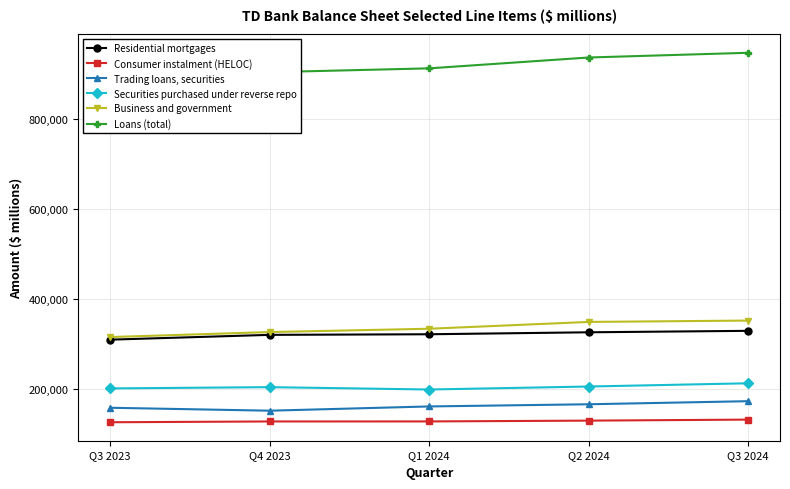

Reading left to right, list all the values displayed in this chart.

Residential mortgages: 309689	320341	321670	326032	329262
Consumer instalment (HELOC): 126456	128209	128283	130053	132315
Trading loans, securities: 158605	152090	161520	166346	173175
Securities purchased under reverse repo: 201517	204333	199079	205722	212918
Business and government: 315478	326528	333899	349019	352034
Loans (total): 874586	903083	911601	935669	946136